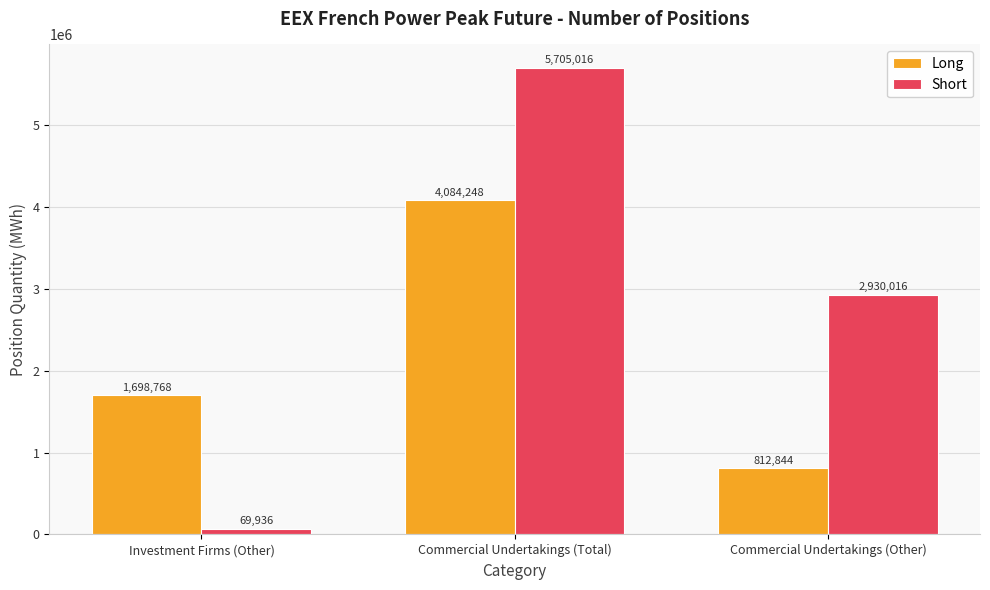

At which category is the sum across all series the highest?

Commercial Undertakings (Total)